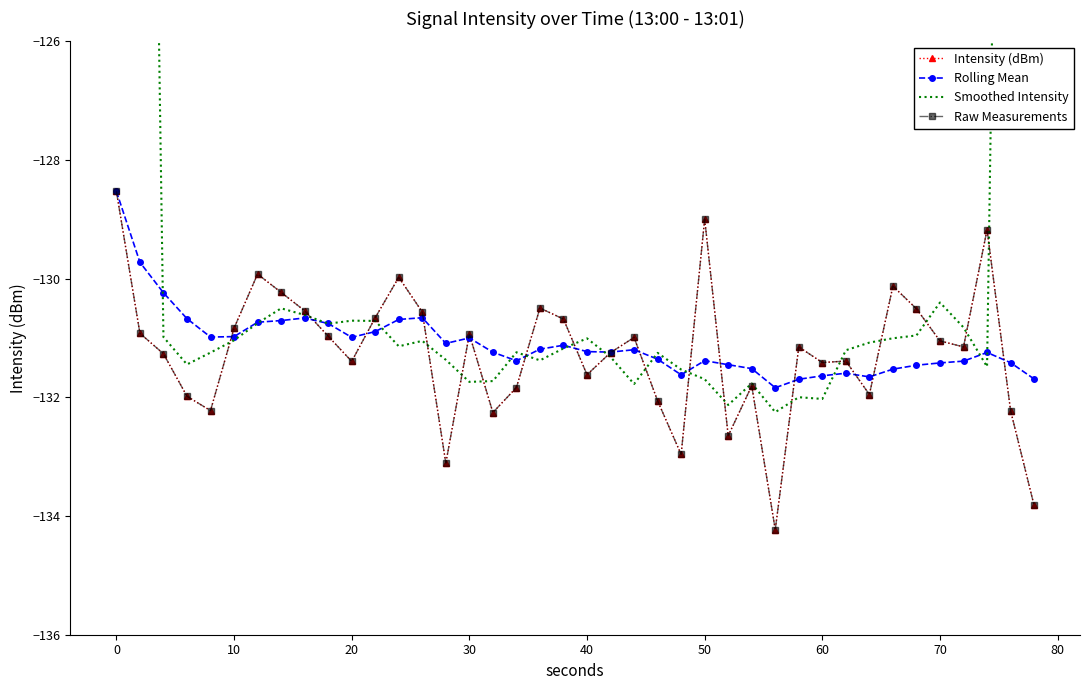

In Raw Measurements, how many points are lower than both neighbors (excluding endpoints)?

11